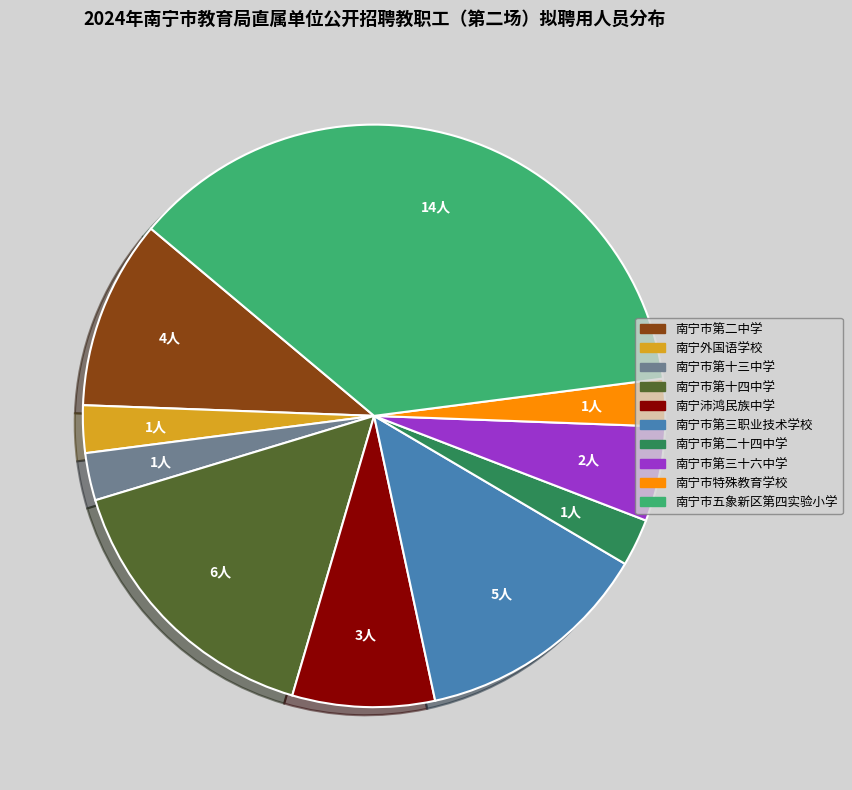

Does any single category account for the majority?

No